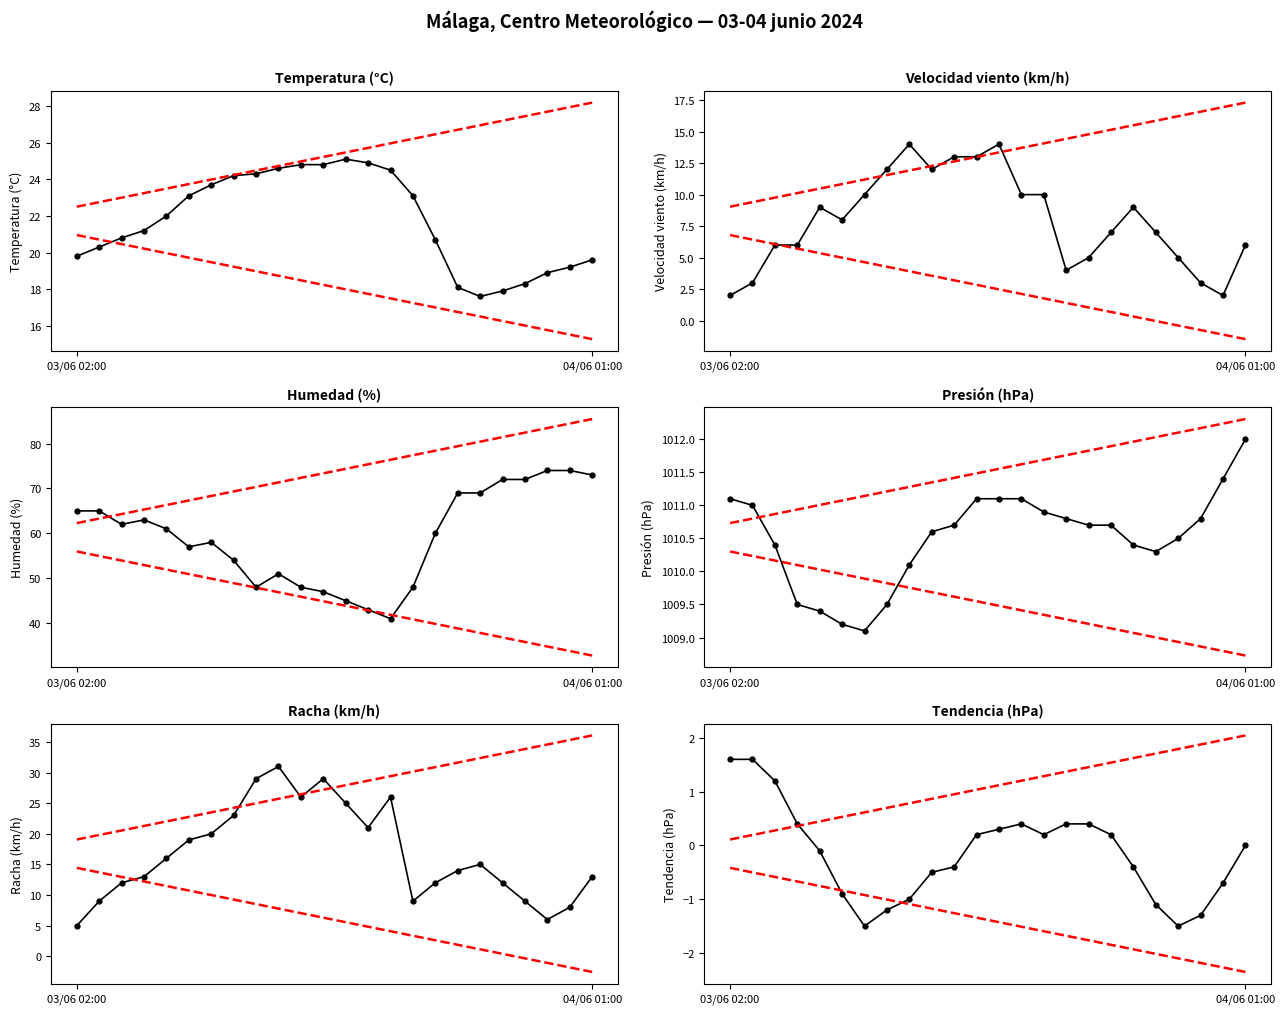

Is it true that Presión (hPa) equals 1011.1 at 03/06 13:00?

True